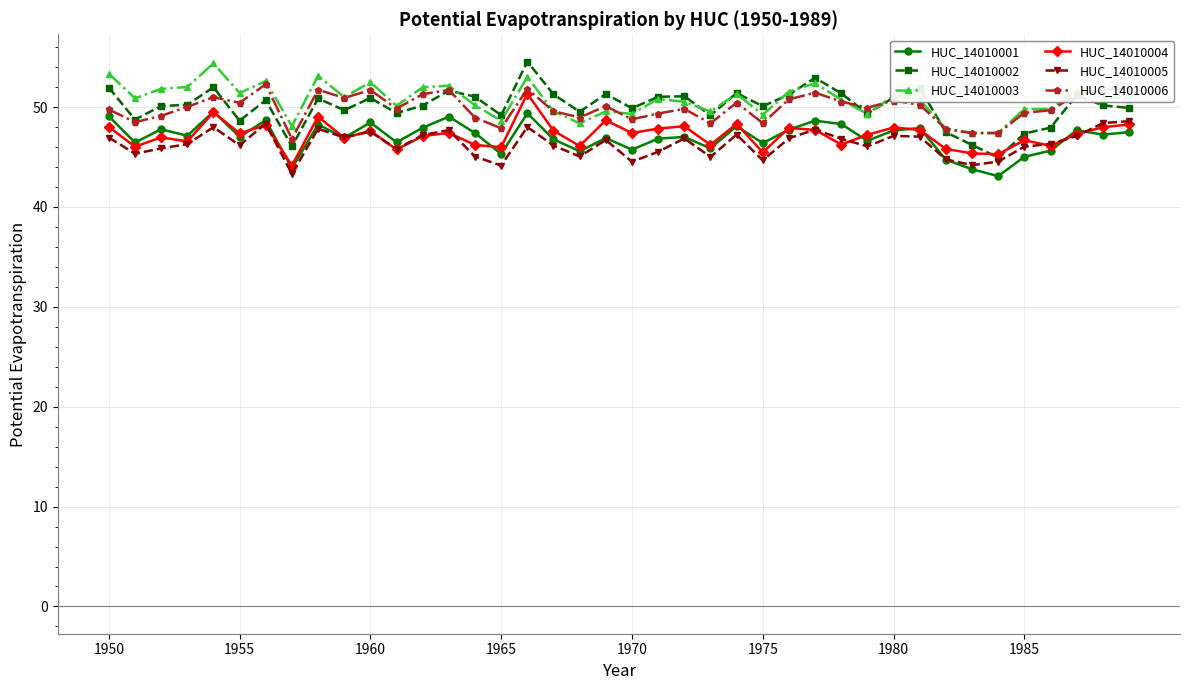

What is the value of the HUC_14010004 point at the 29th from the left?

46.2